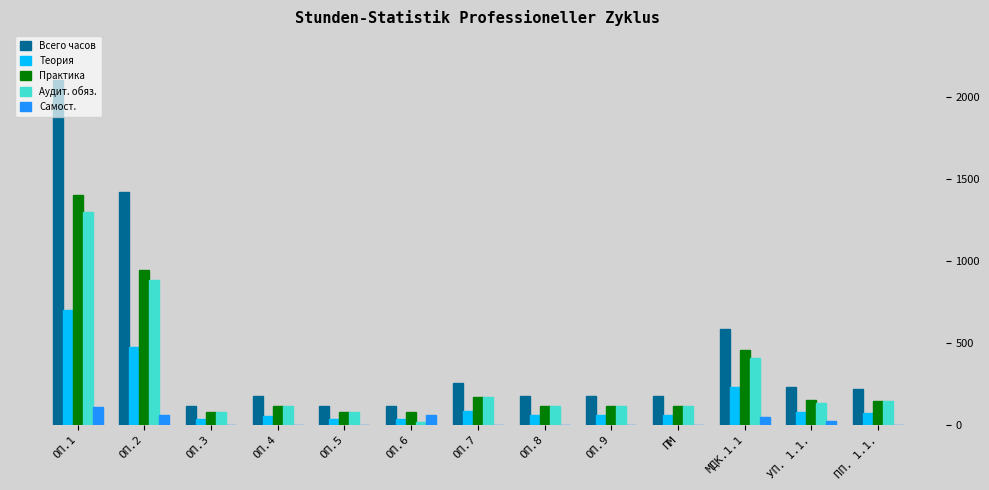

The value of Всего часов at ОП.3 is 117. True or false?

True